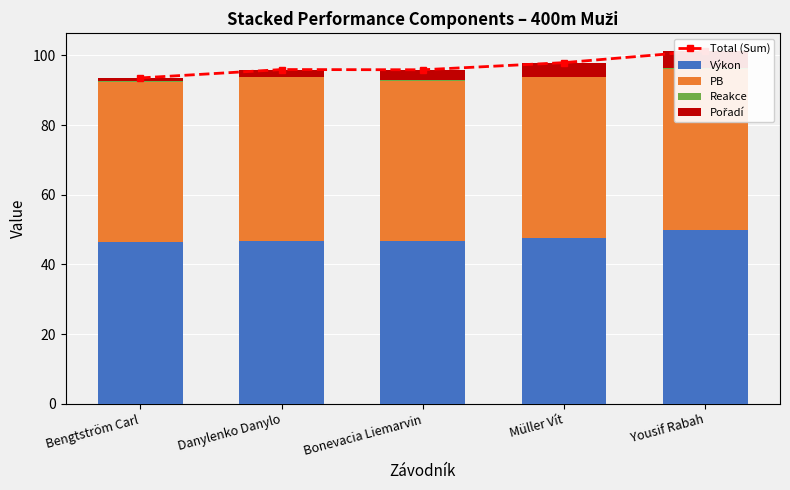

What is the value of the Total (Sum) bar at the 2nd from the left?

95.9